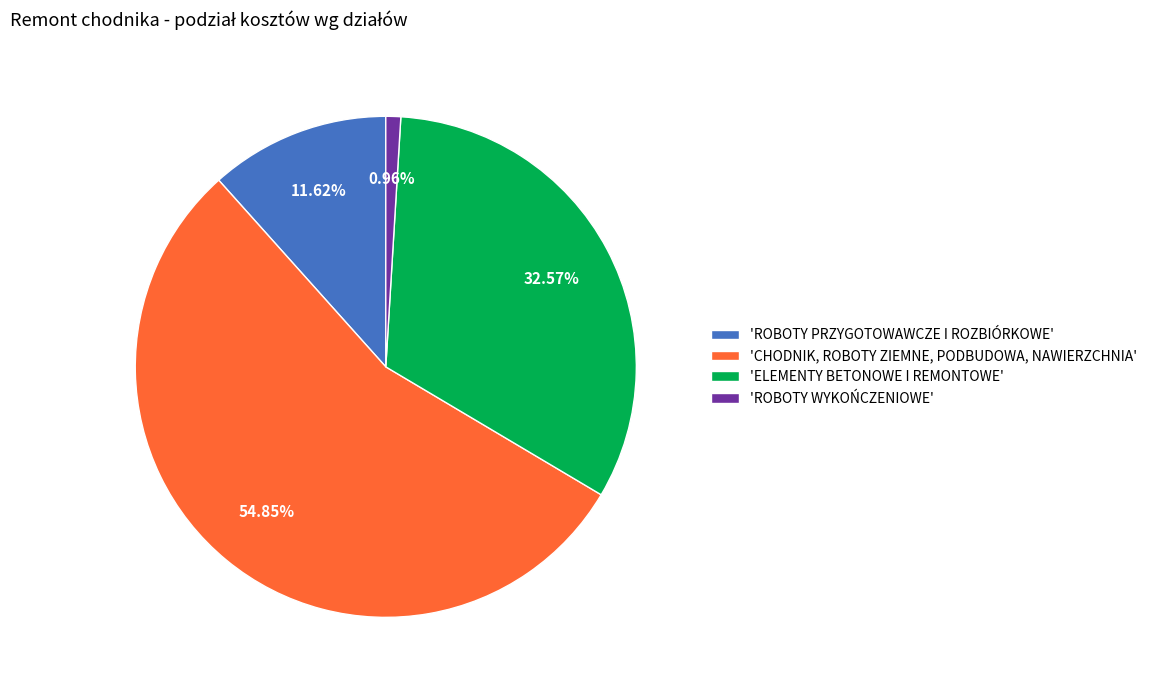

Is there any slice that represents more than half of the pie?

Yes